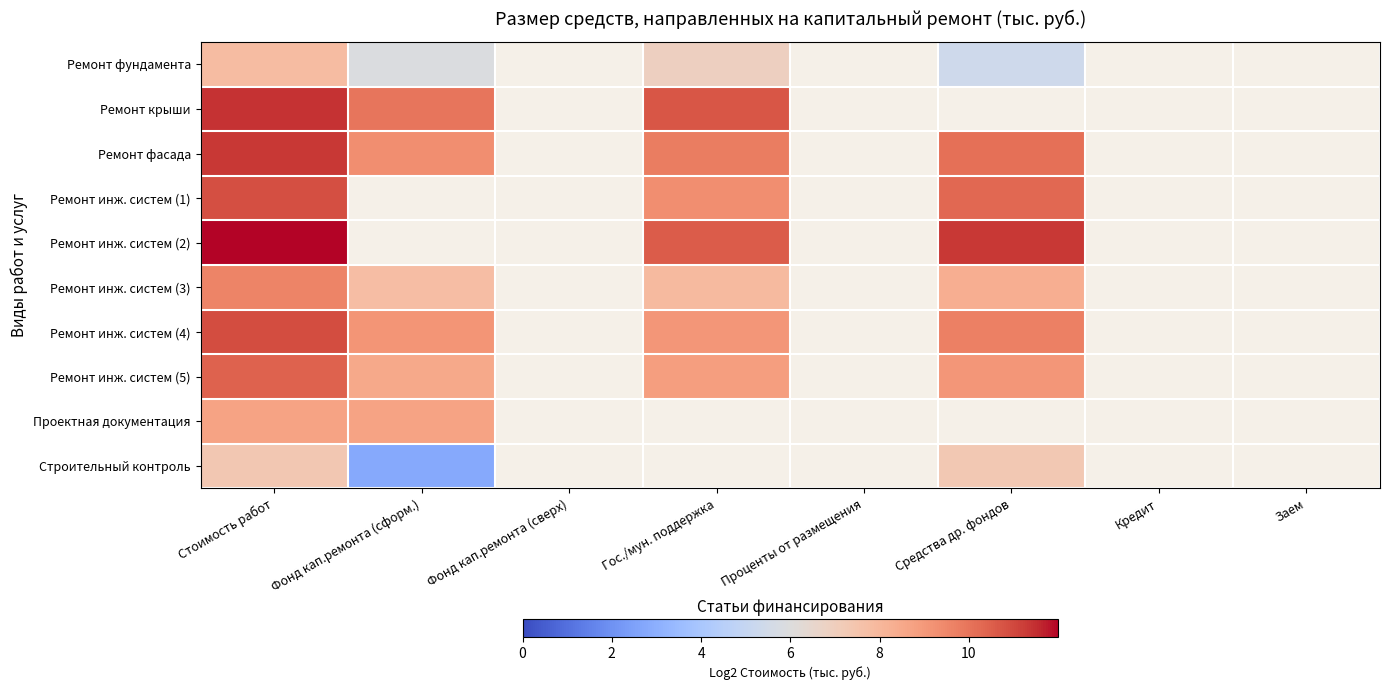

How many data points in Строительный контроль are above 7?

2